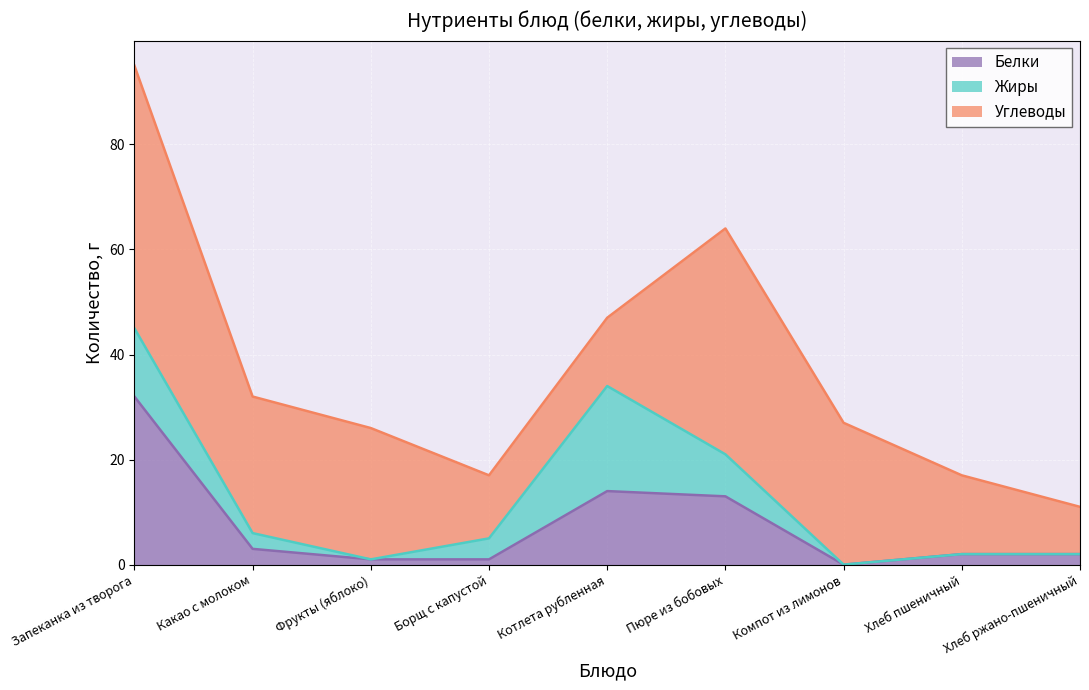

At which category does Жиры reach its first local valley?

Фрукты (яблоко)